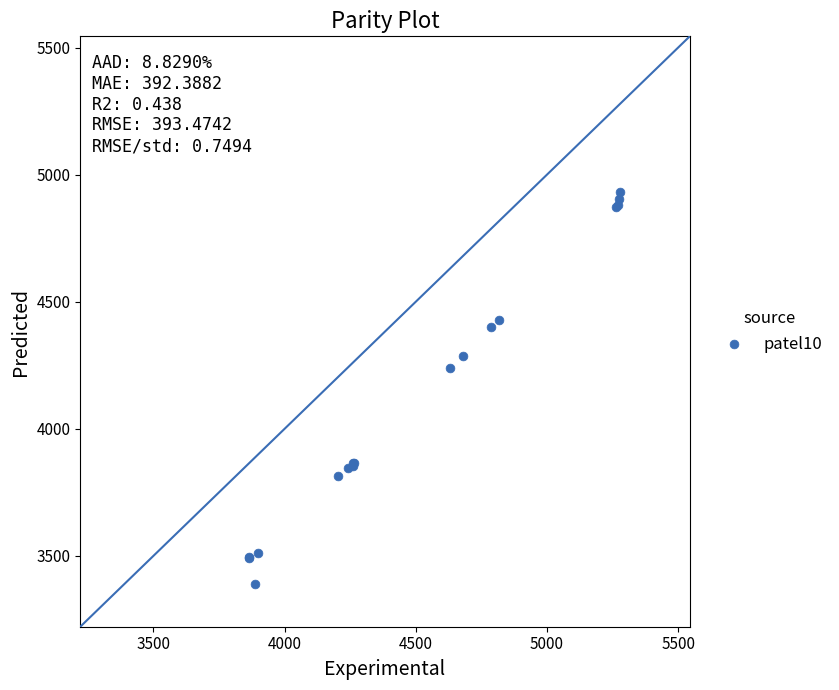

What Y value in the scatter plot is closest to 4161?

4240.0